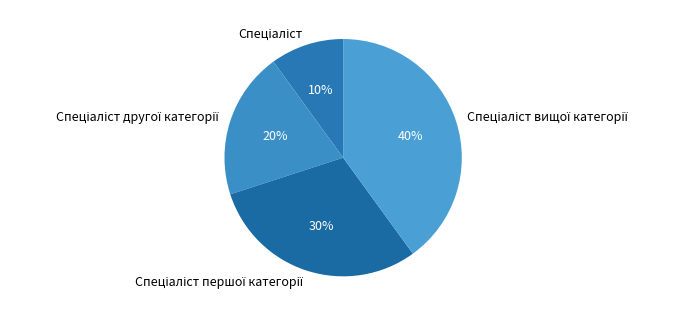

Is there any slice that represents more than half of the pie?

No